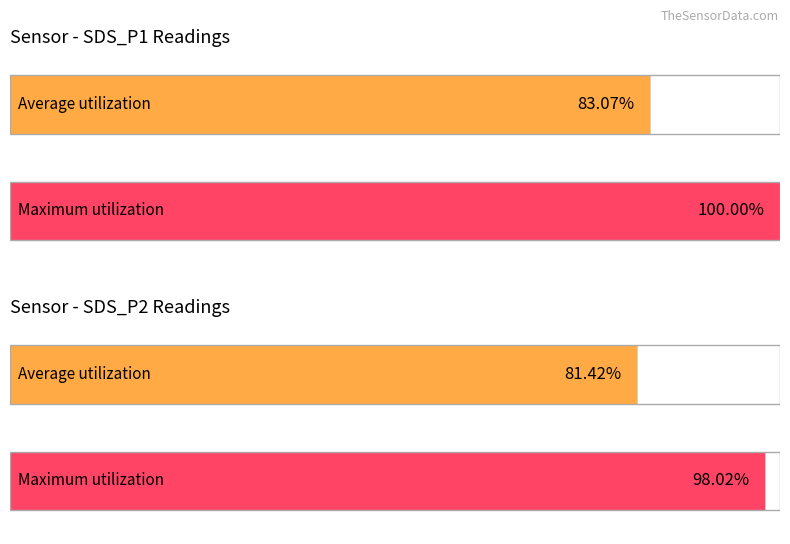

Is it true that Maximum utilization equals 0.7 at 12?

False